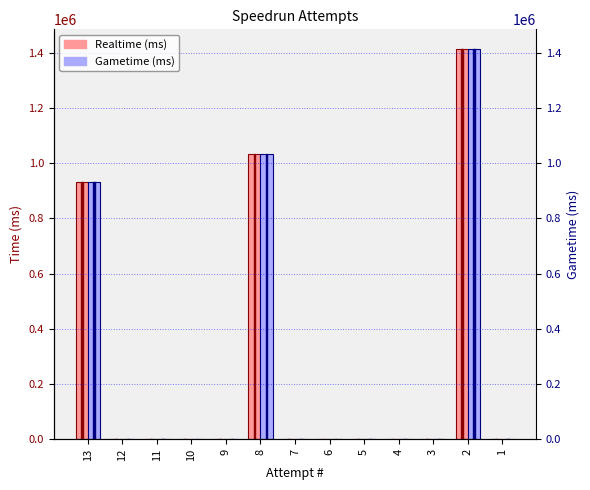

Which series has the widest spread of values?

Realtime (ms)